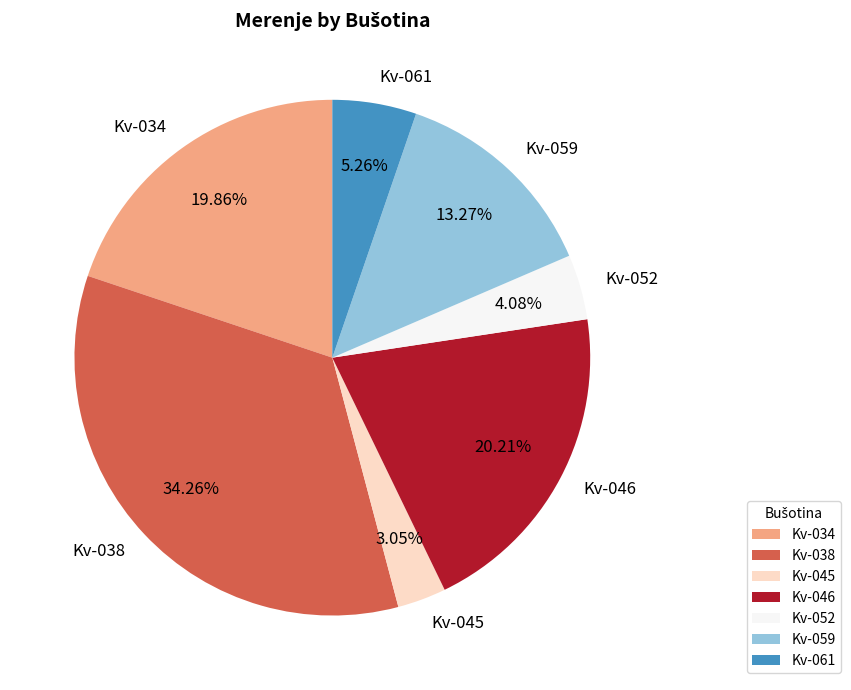

Is Kv-046 the majority of the pie?

No